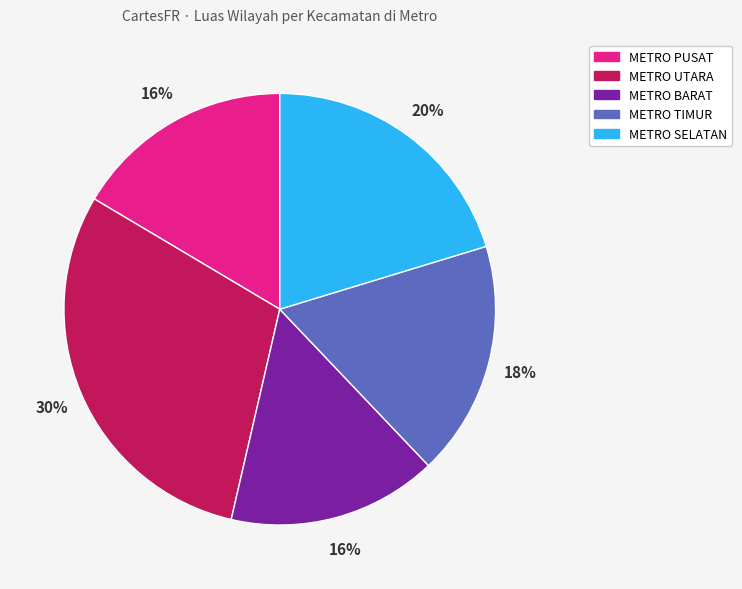

Is it true that METRO UTARA is 30% of the pie?

True